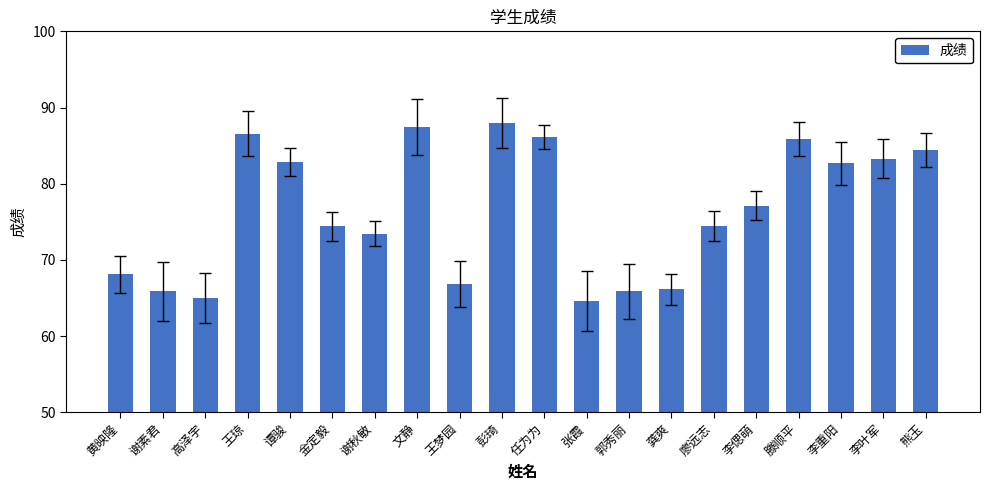

Between 黄映隆 and 任为为, which is larger?

任为为